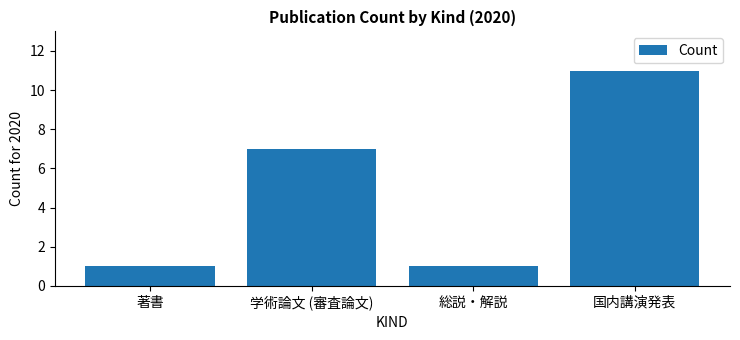

Where is the data nearest to the value 6?

学術論文 (審査論文)